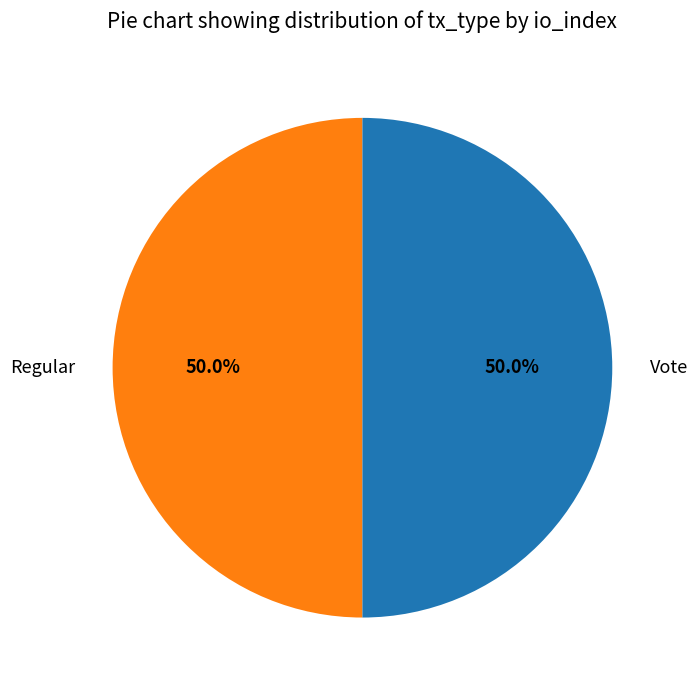

What is the ratio of the value at Regular to the value at Vote?

1.0